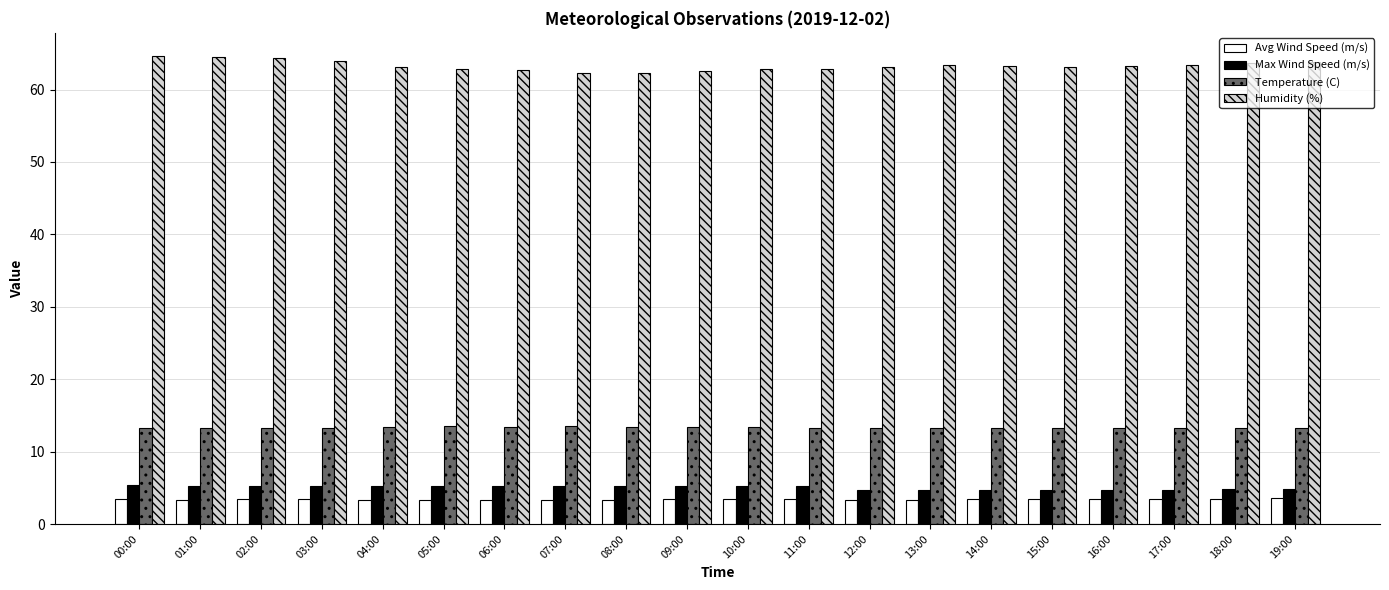

At how many categories does at least one series exceed 39?

20